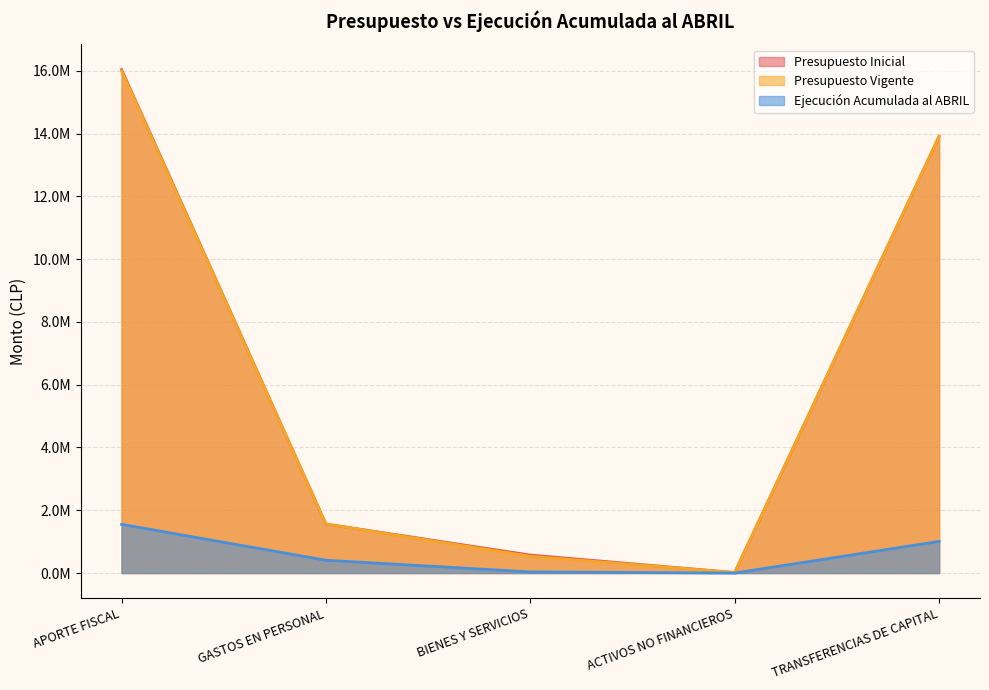

At which category is the sum across all series the highest?

APORTE FISCAL